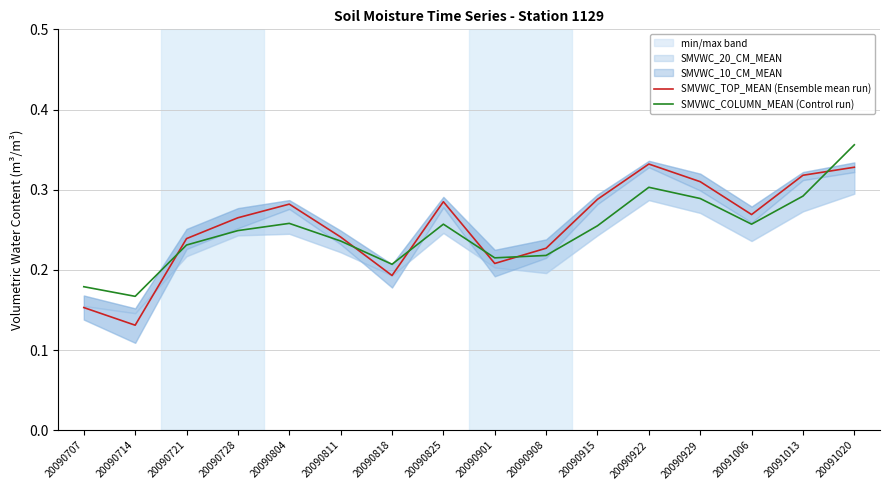

What is the maximum value for SMVWC_TOP_MEAN (Ensemble mean run)?

0.3